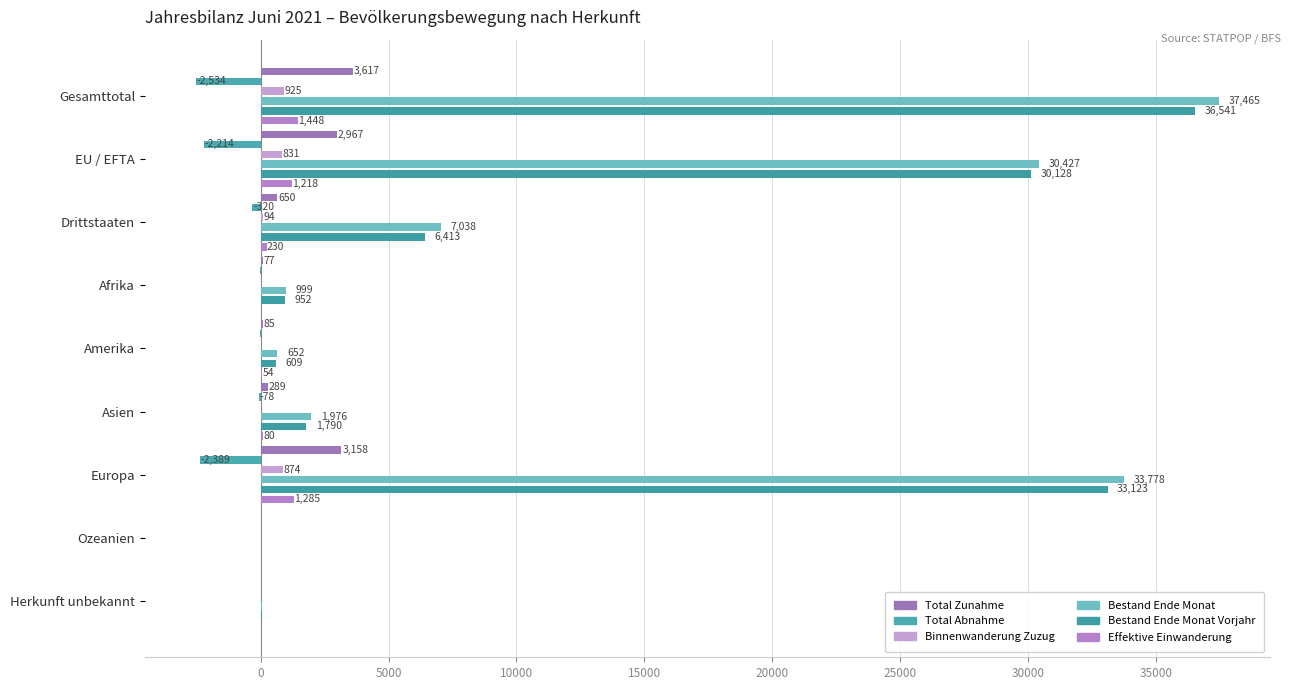

What are all the series names shown in the legend?

Total Zunahme, Total Abnahme, Binnenwanderung Zuzug, Bestand Ende Monat, Bestand Ende Monat Vorjahr, Effektive Einwanderung